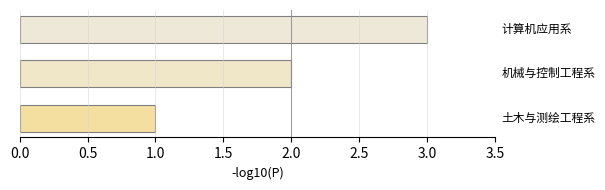

How many values are between 1 and 3?

3